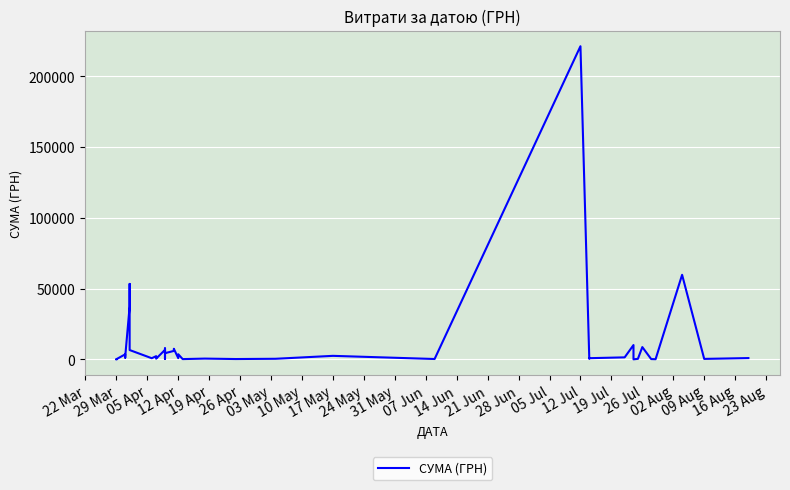

What is the value of the 6th point from the left?

1973.7